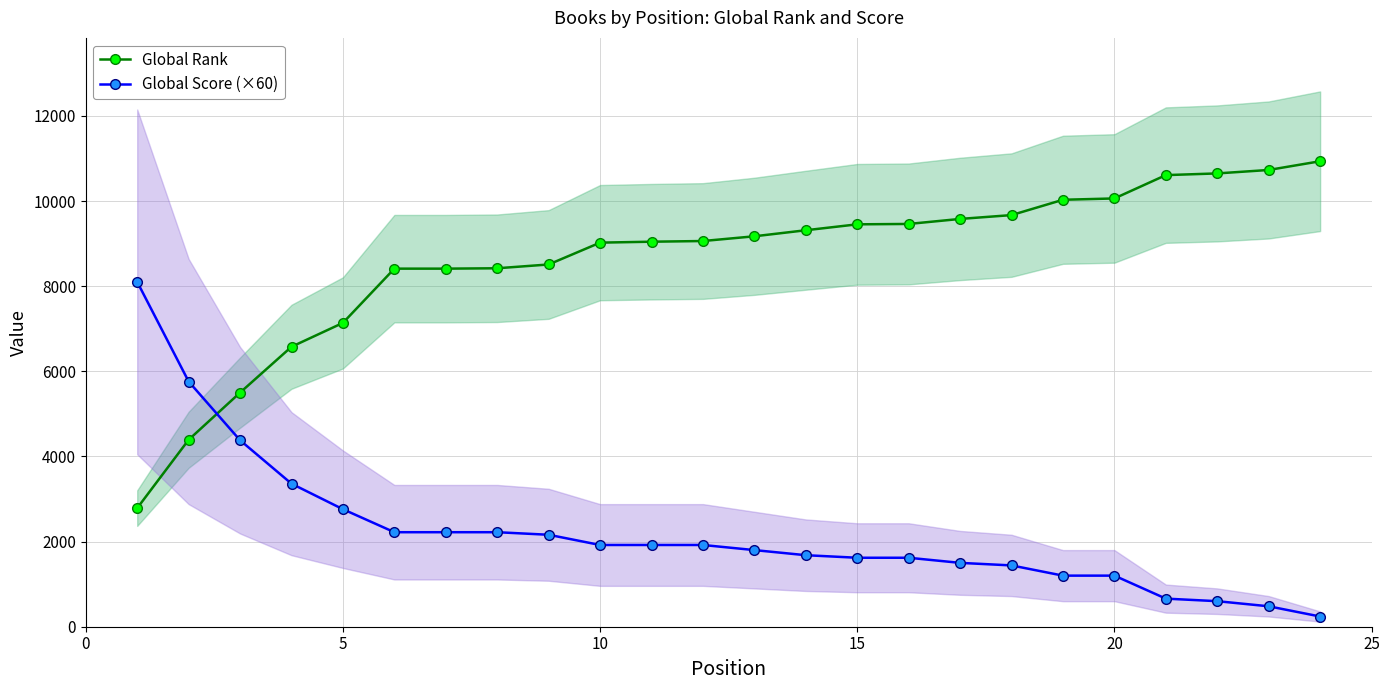

Is it true that Global Score (×60) equals 2761 at 15?

False